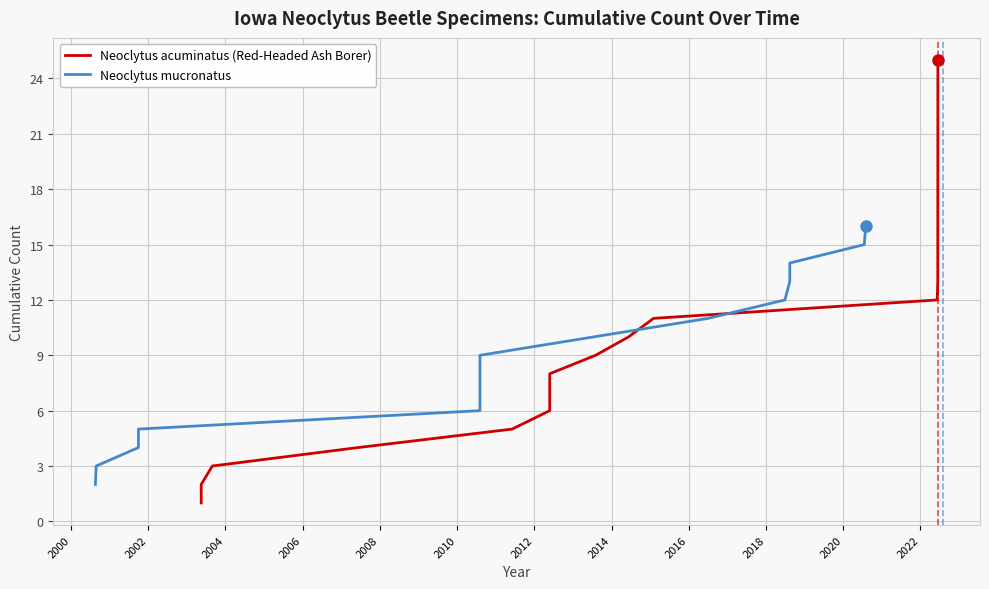

What are all the series names shown in the legend?

Neoclytus acuminatus (Red-Headed Ash Borer), Neoclytus mucronatus